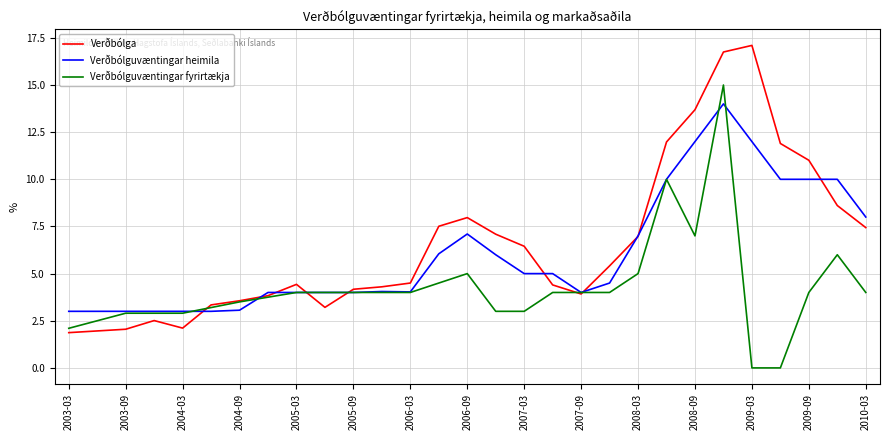

What is the average value of the Verðbólga series?

6.6